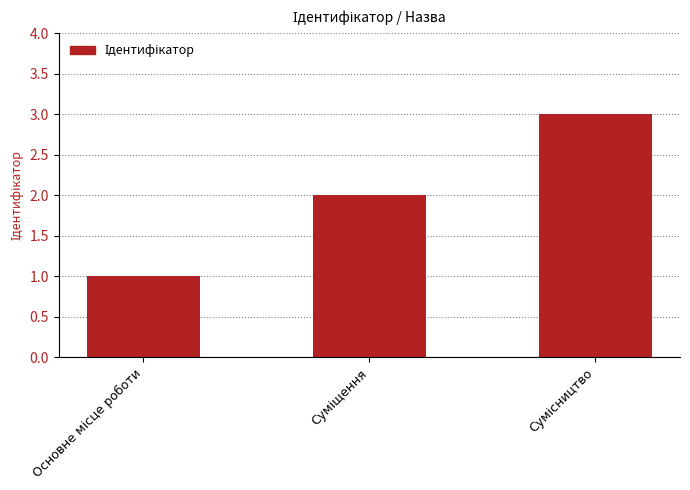

What is the maximum value shown in the chart?

3